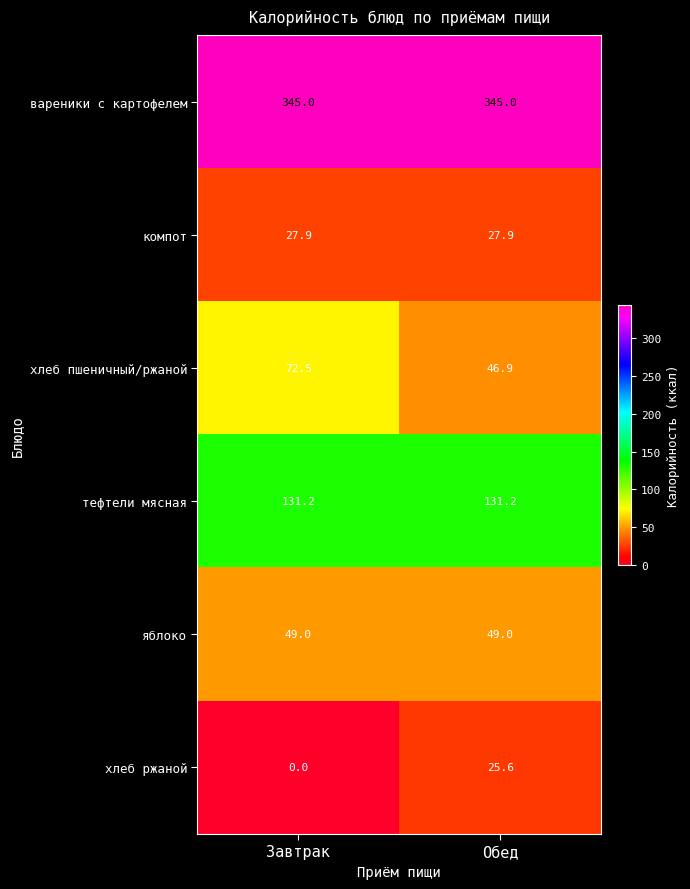

Is it true that хлеб пшеничный/ржаной equals 69.7 at Обед?

False